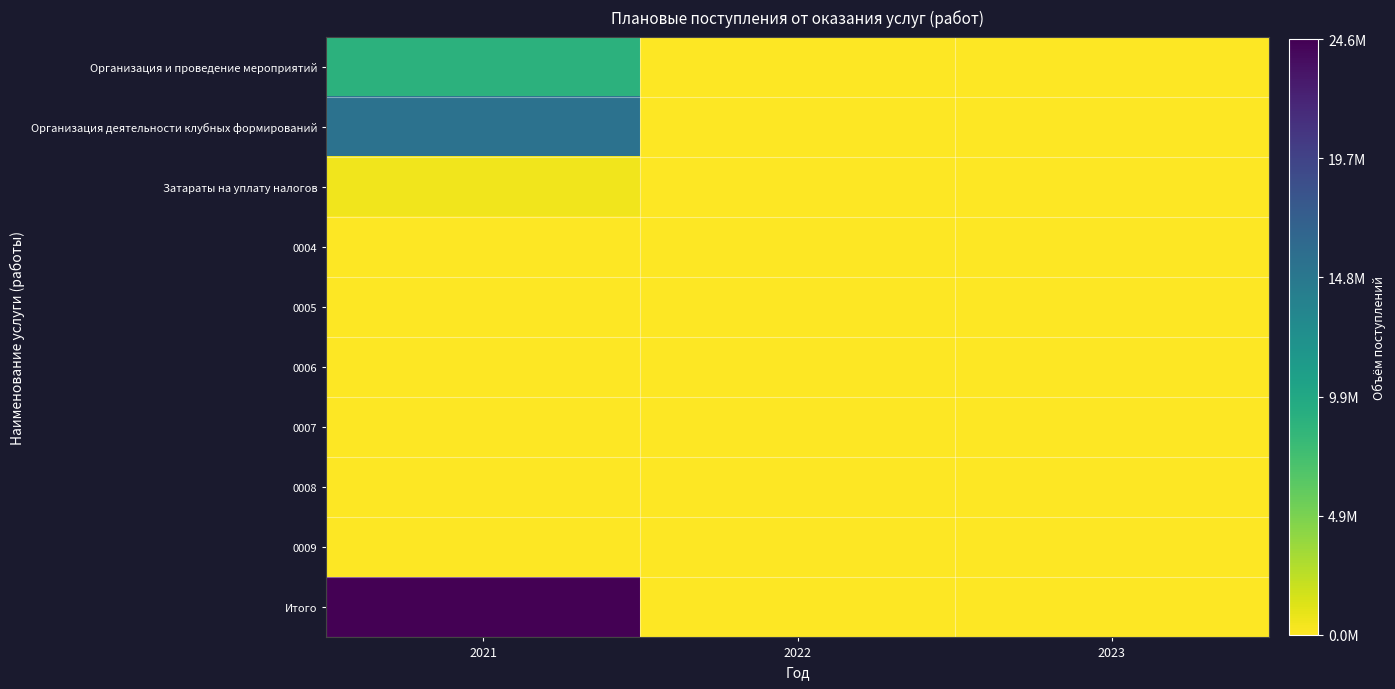

Reading left to right, what are all the values shown in this chart?

Организация и проведение мероприятий: 2021=8778326.0	2022=0.0	2023=0.0
Организация деятельности клубных формирований: 2021=15311876.7	2022=0.0	2023=0.0
Затараты на уплату налогов: 2021=545000.2	2022=0.0	2023=0.0
0004: 2021=0.0	2022=0.0	2023=0.0
0005: 2021=0.0	2022=0.0	2023=0.0
0006: 2021=0.0	2022=0.0	2023=0.0
0007: 2021=0.0	2022=0.0	2023=0.0
0008: 2021=0.0	2022=0.0	2023=0.0
0009: 2021=0.0	2022=0.0	2023=0.0
Итого: 2021=24635202.9	2022=0.0	2023=0.0